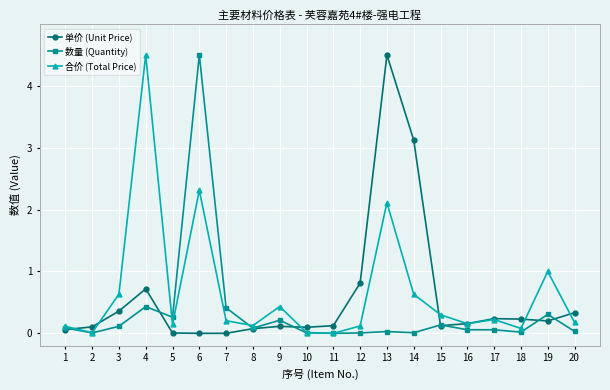

Which series changed the most between 3 and 19?

合价 (Total Price)